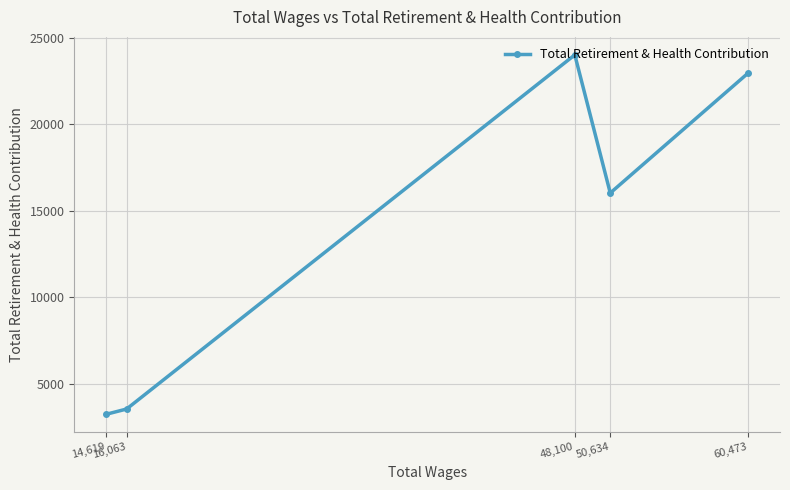

How many lines are shown in the chart?

1